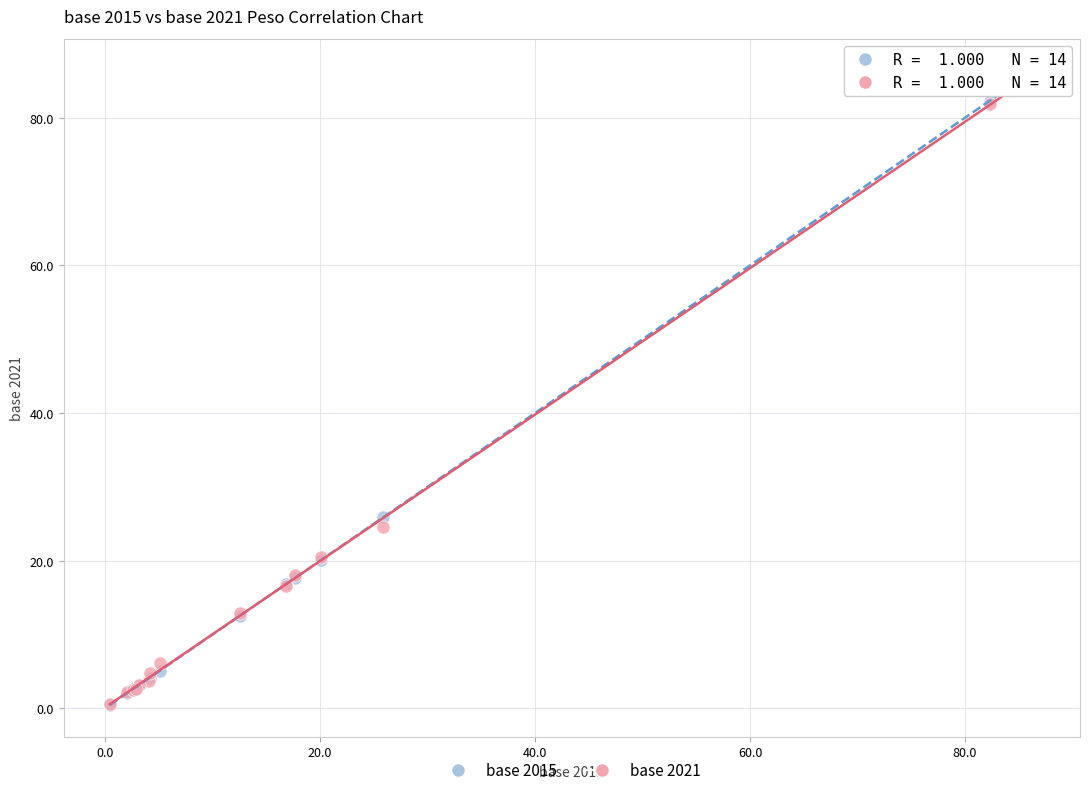

Across all series, what Y value is closest to 41?

25.9